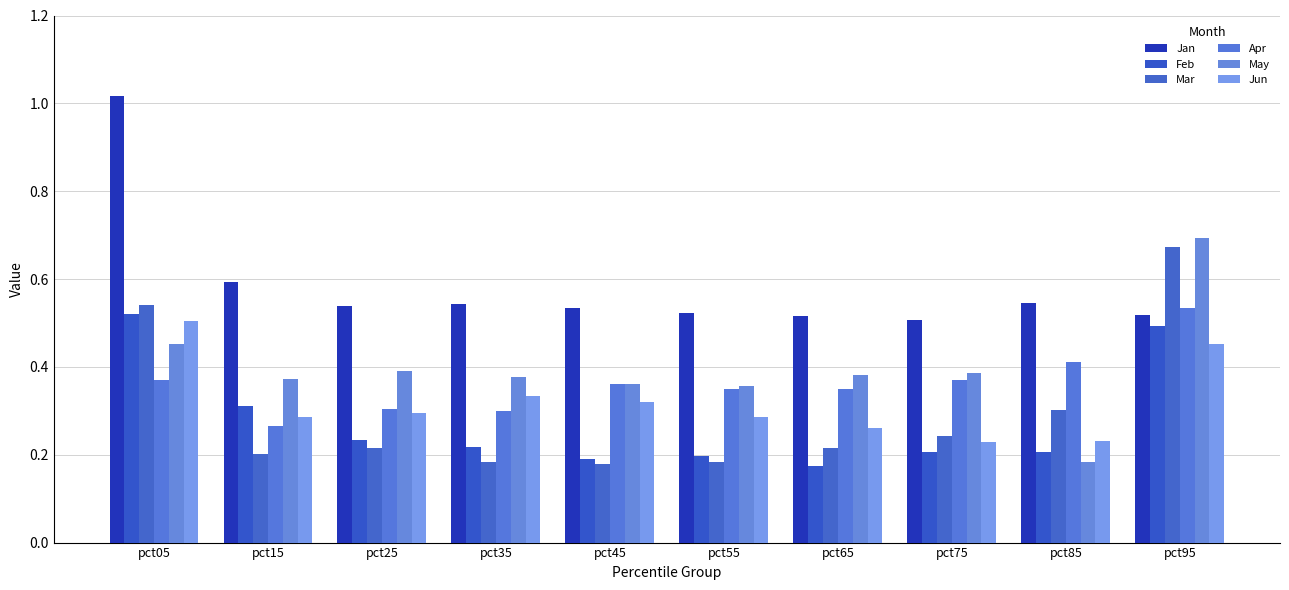

How many categories are shown in the chart?

10